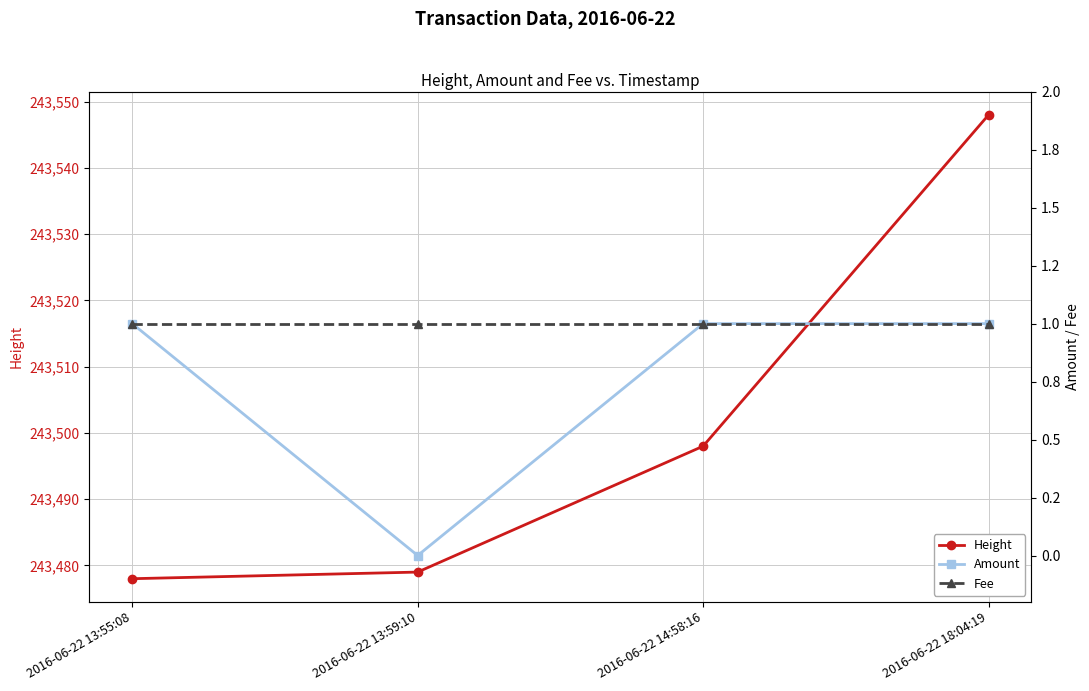

Which label corresponds to the smallest value in the chart?

2016-06-22 13:59:10